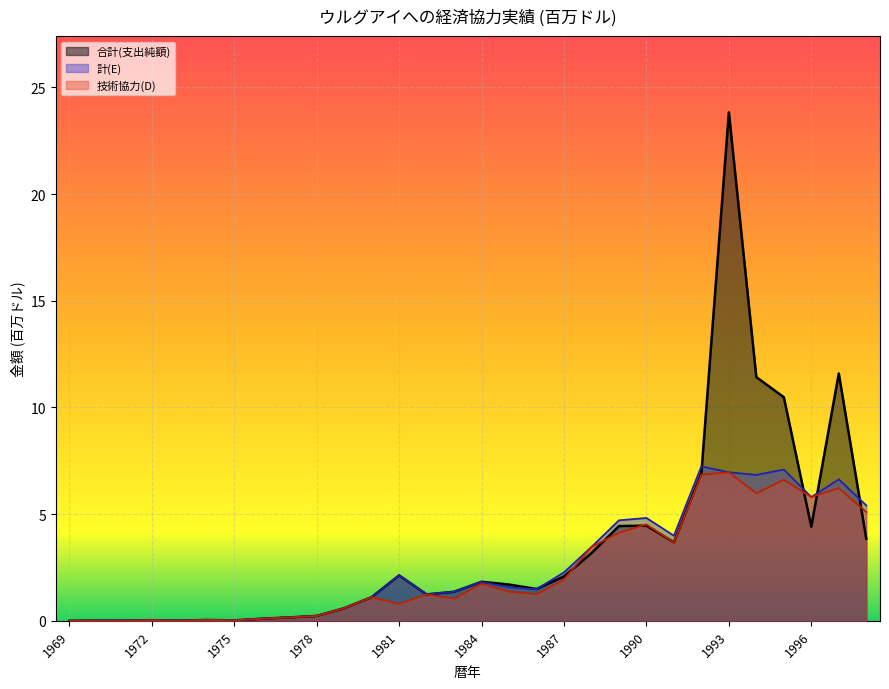

Rank the series by their average value, from highest to lowest.

合計(支出純額), 計(E), 技術協力(D)